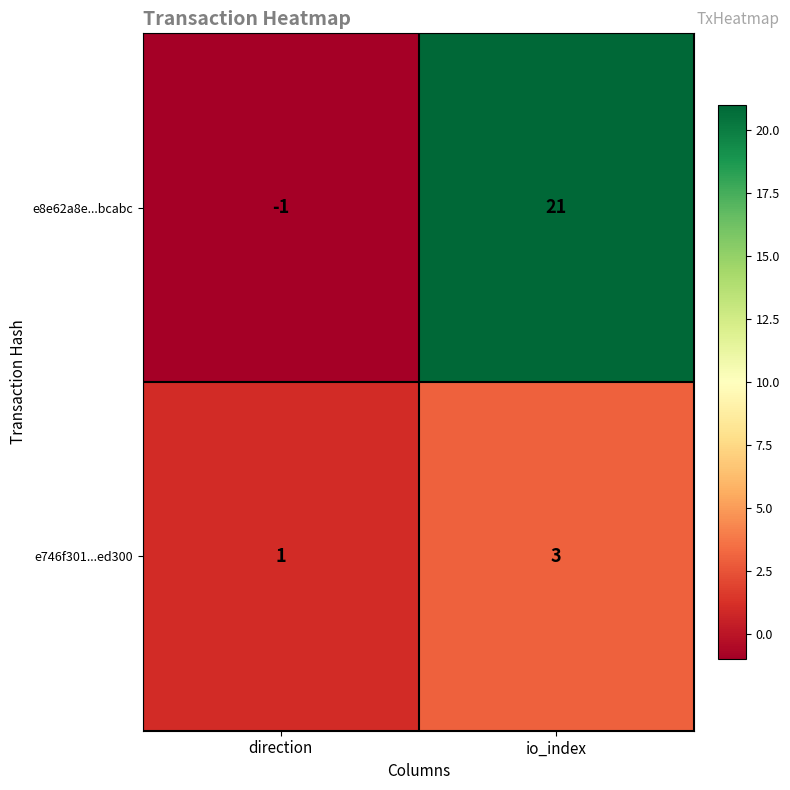

How many categories are shown in the chart?

2